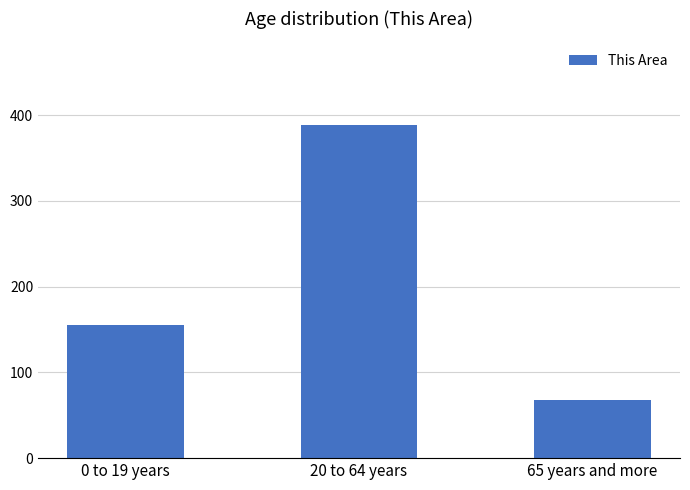

Reading right to left, transcribe all the data shown in this chart.

68	389	155